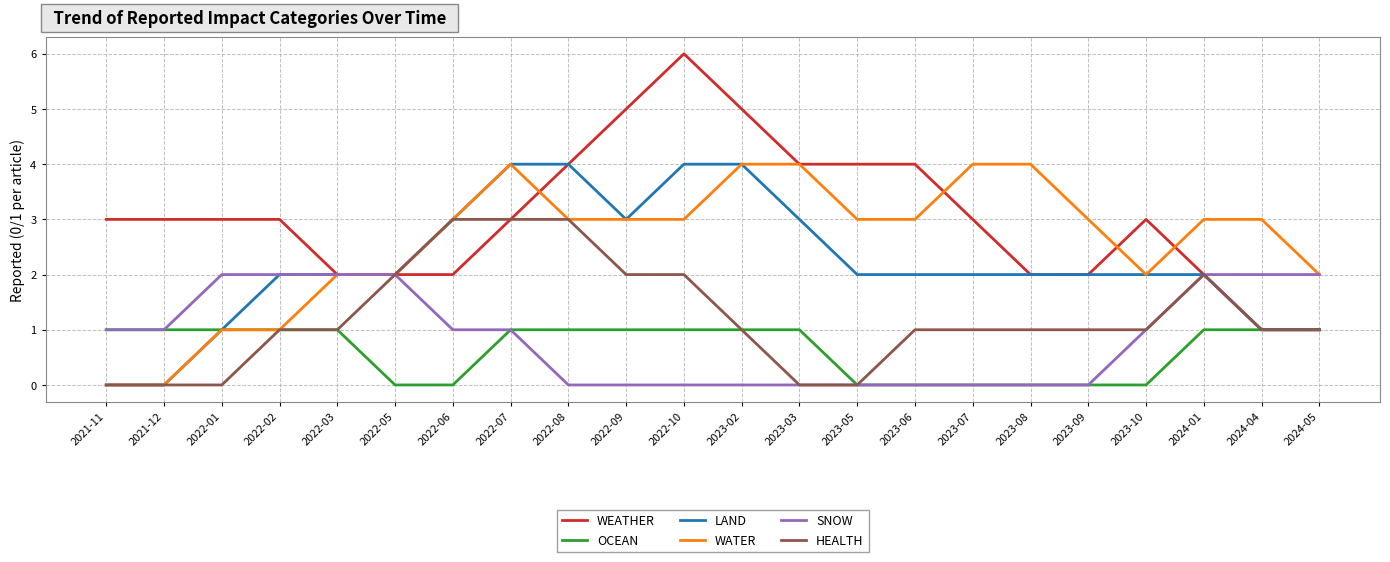

What is the total value across all series at 2021-12?

5